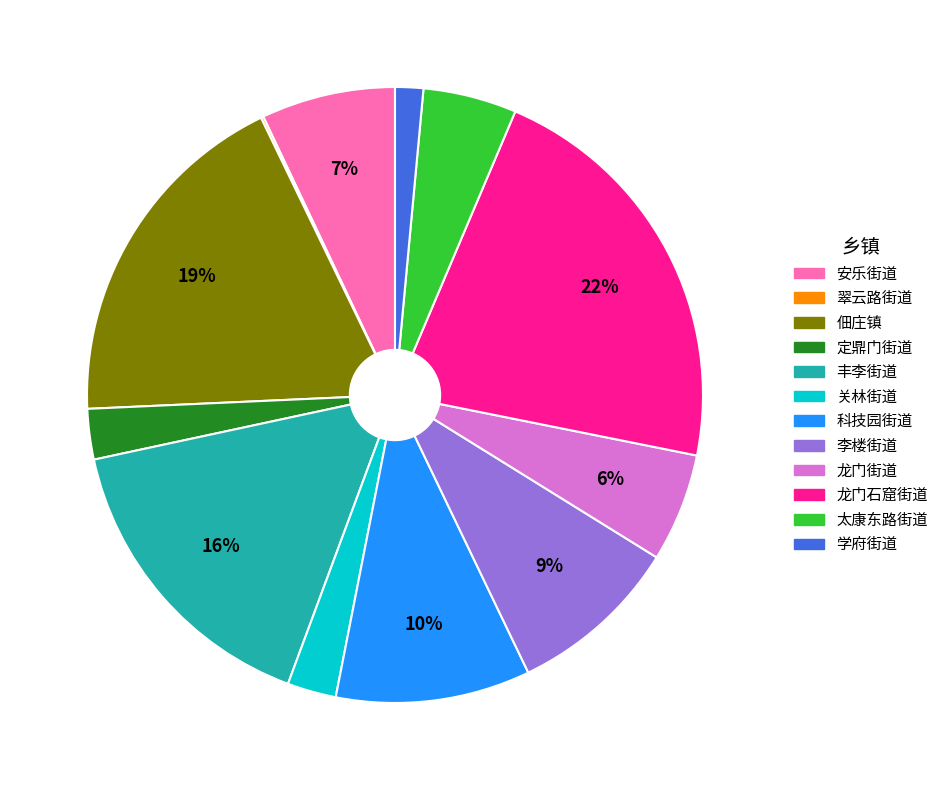

Does any single category account for the majority?

No